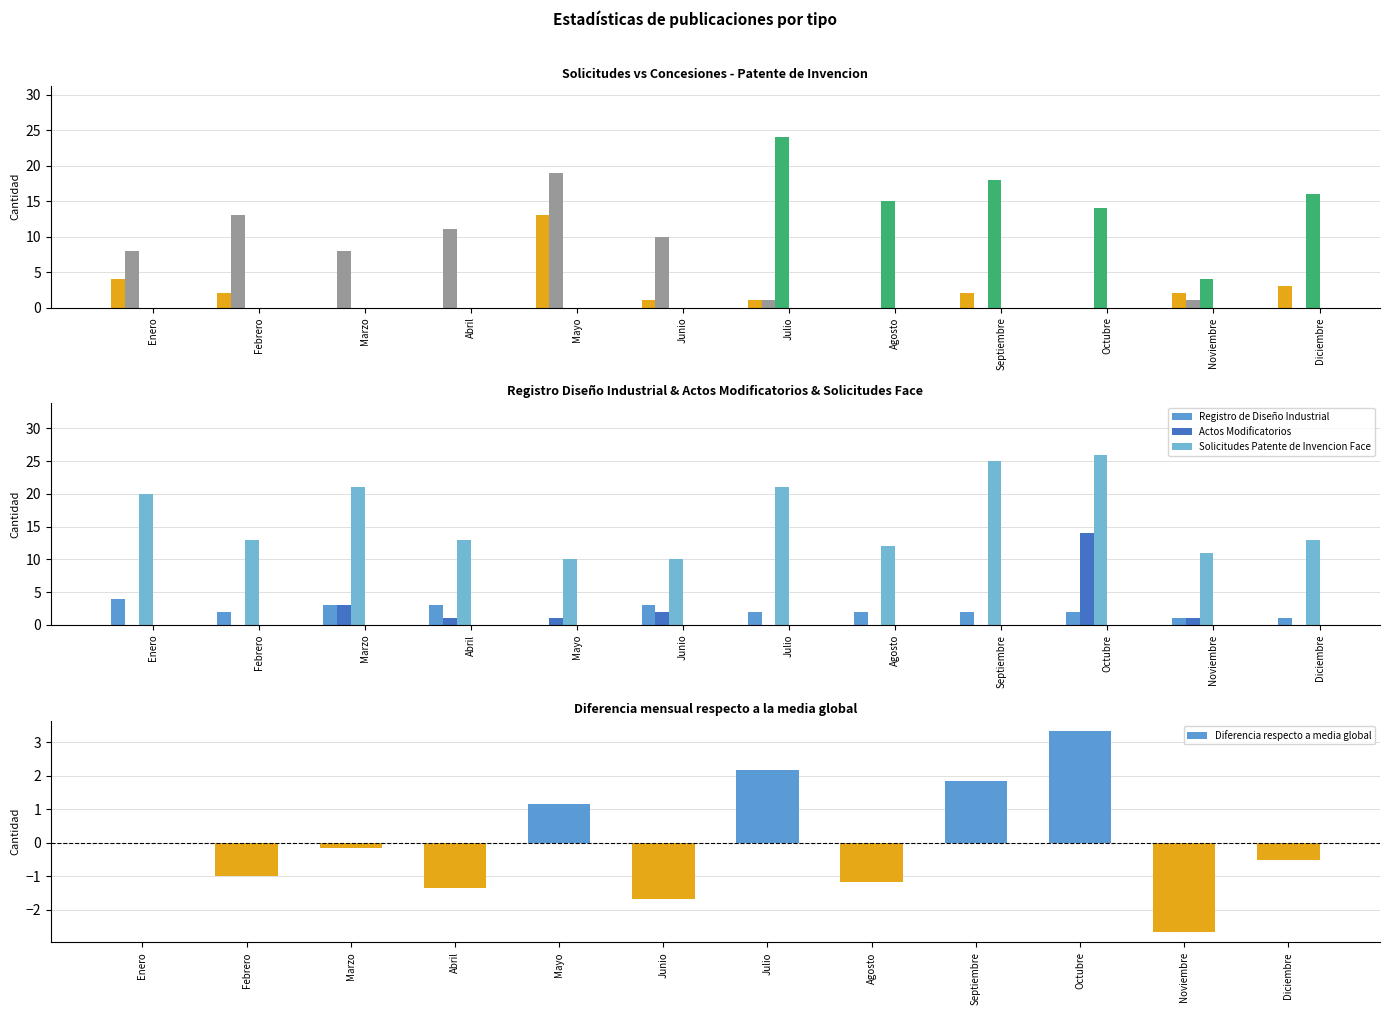

Is the value of Solicitudes Patente de Invencion at Enero greater than the value of Solicitudes Patente de Invencion Face at Junio?

No